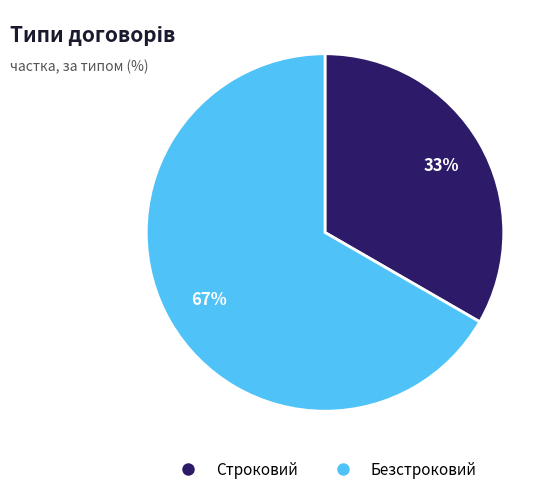

True or false: Безстроковий accounts for 67% of the total.

True